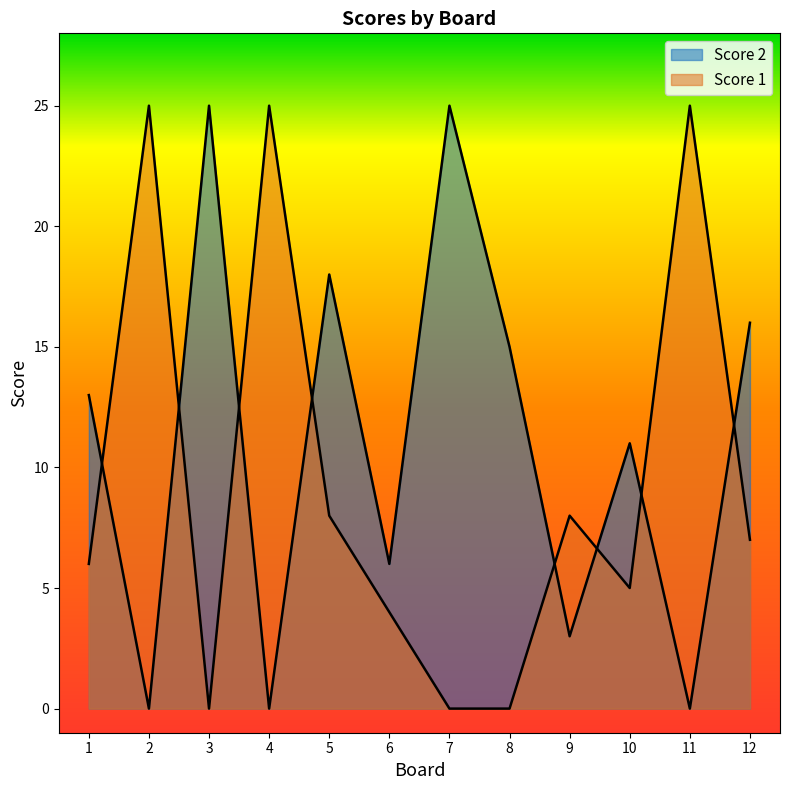

List the labels in order of Score 2 value, smallest first.

2, 4, 11, 9, 6, 10, 1, 8, 12, 5, 3, 7